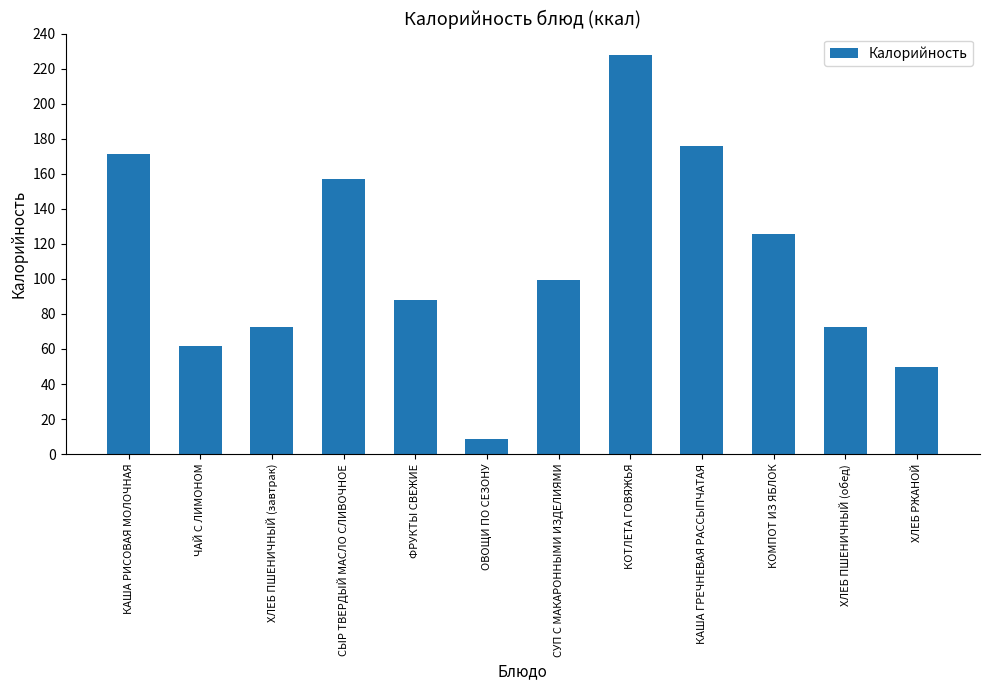

How many bars are there in total?

12